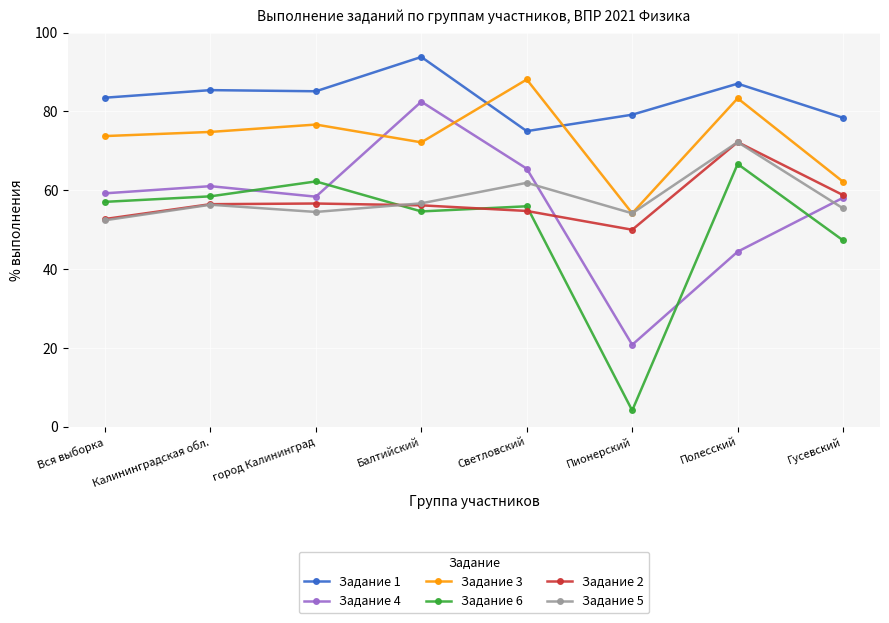

Between город Калининград and Полесский, which series saw the biggest shift?

Задание 5